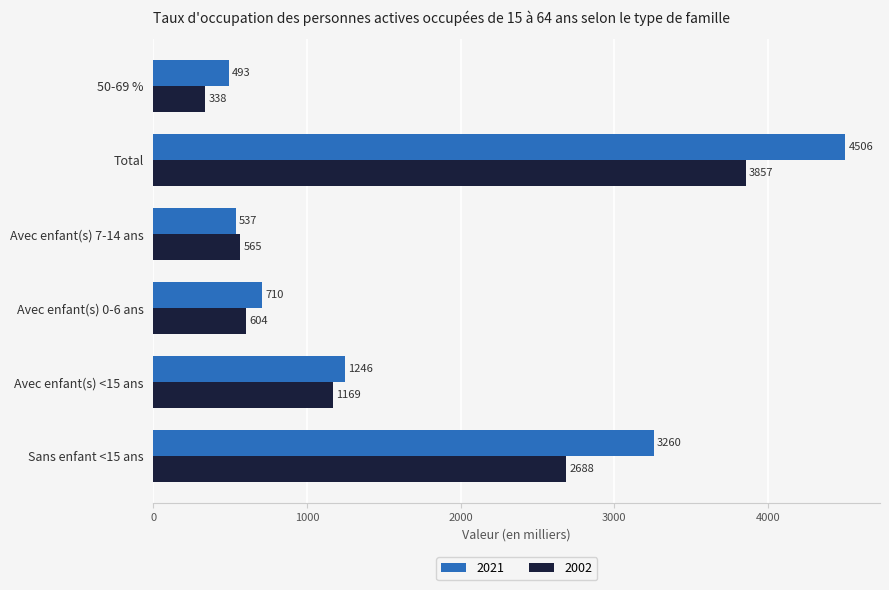

What is the sum of the 2002 values at Sans enfant <15 ans and 50-69 %?

3026.0